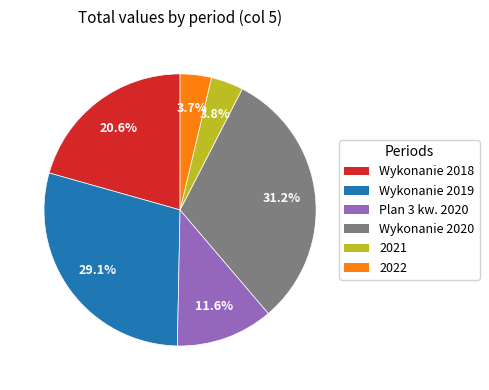

Is there a majority slice in this chart?

No